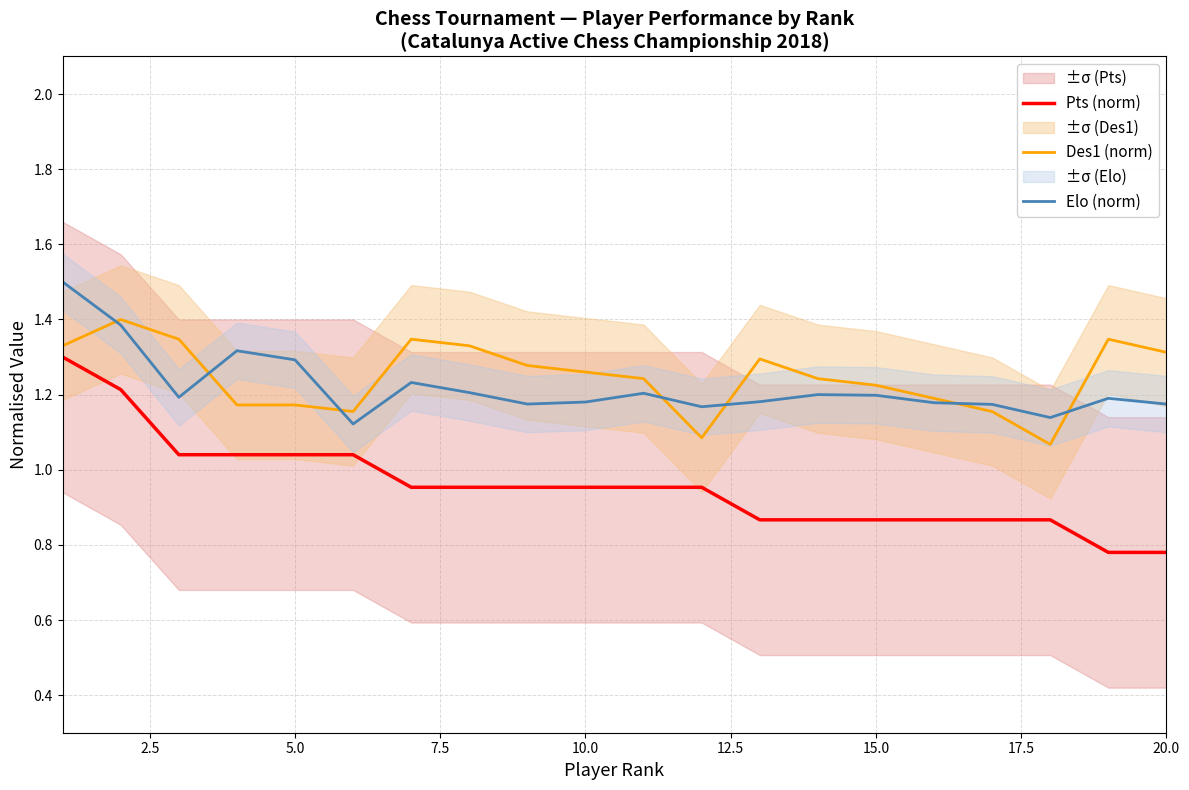

How many lines are shown in the chart?

3